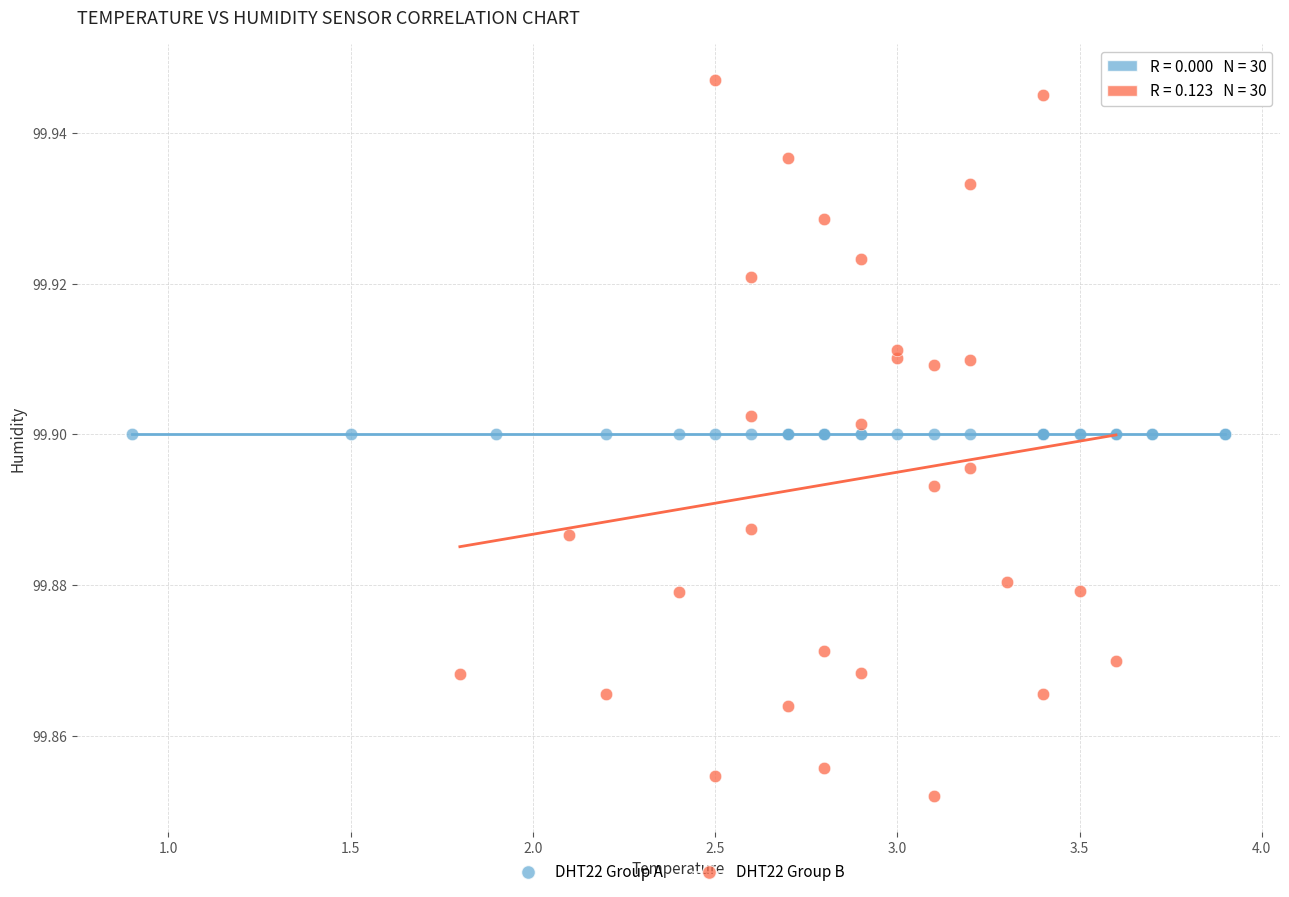

Which series reaches the minimum Y coordinate?

DHT22 Group B